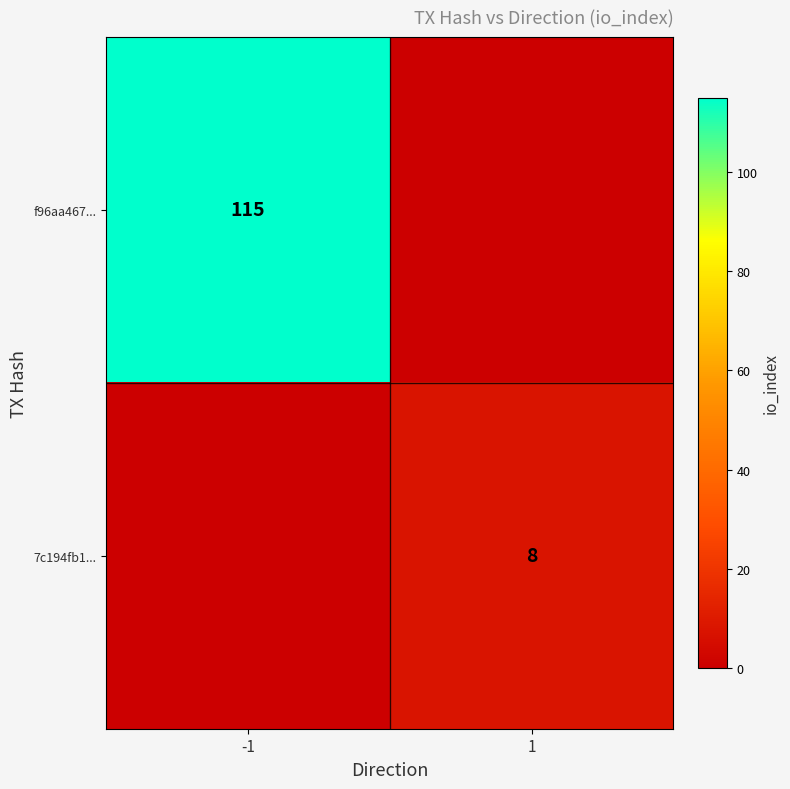

At which label is f96aa467... closest to 57?

1